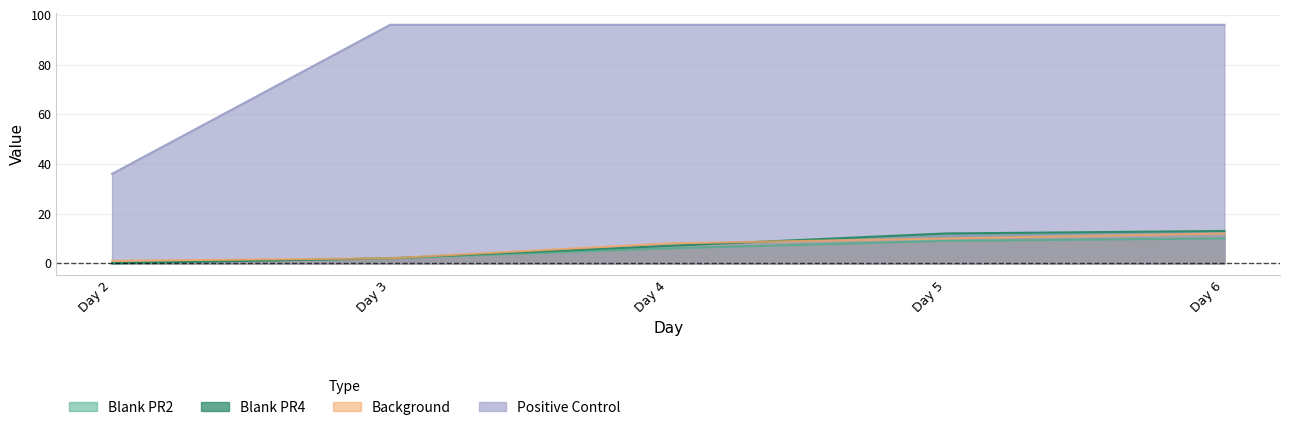

What is the difference between the highest and lowest values at Day 3?

94